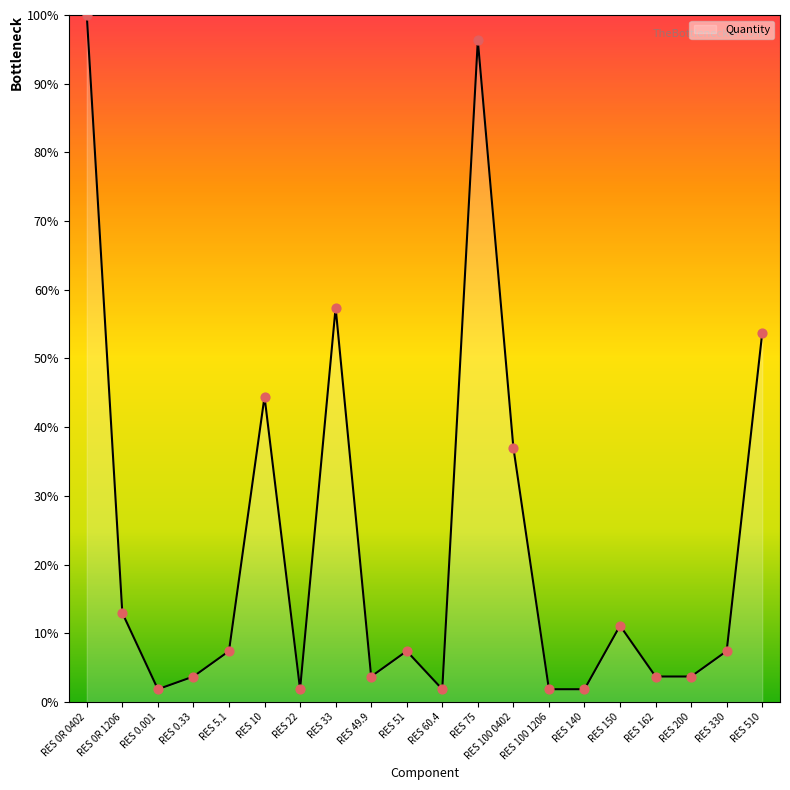

What is the change in value from RES 22 to RES 33?

+55.6